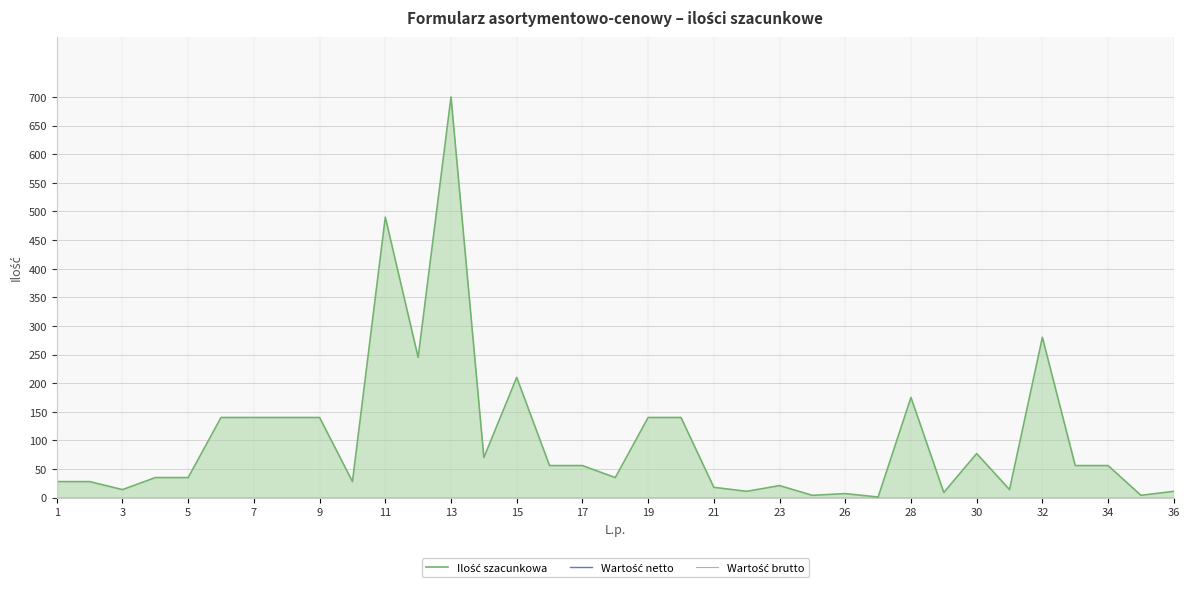

Which series has the widest spread of values?

Ilość szacunkowa